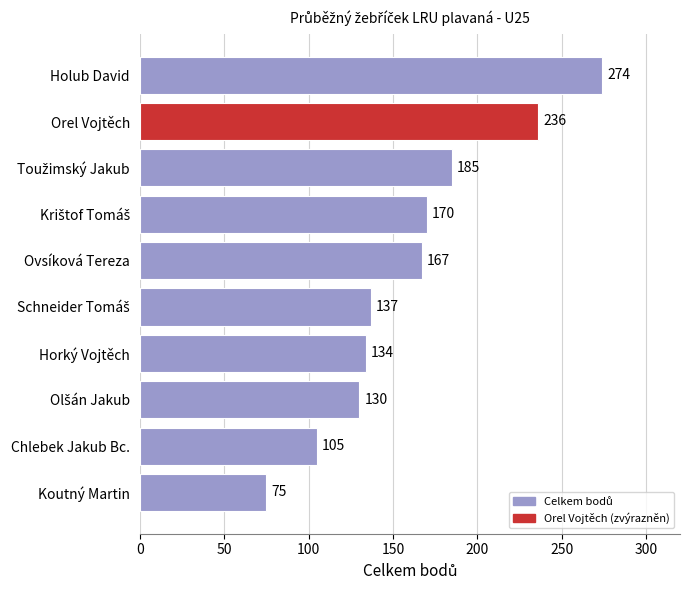

How many bars are there in total?

10